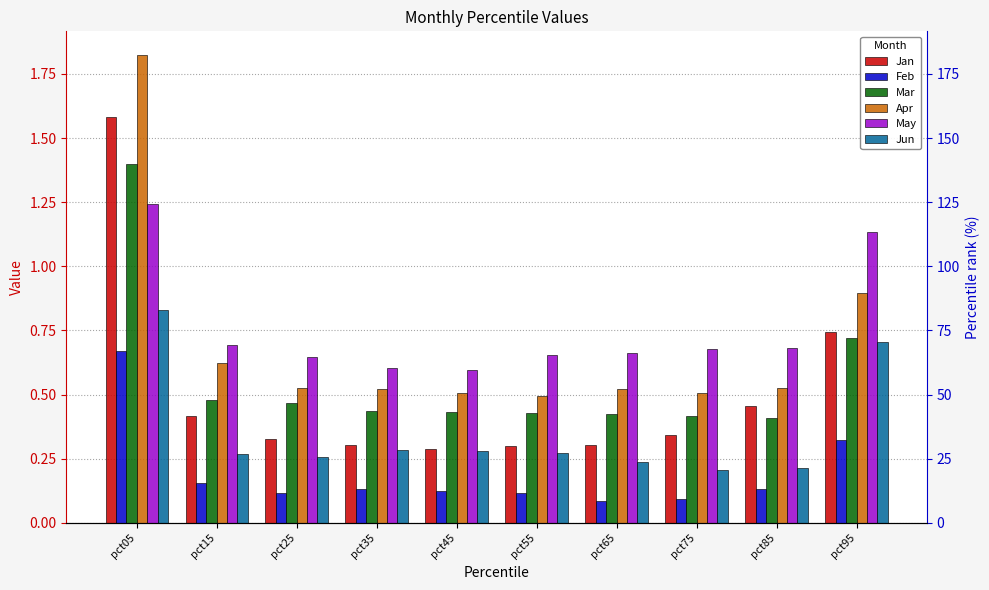

Reading left to right, list all the values displayed in this chart.

Jan: pct05=1.6	pct15=0.4	pct25=0.3	pct35=0.3	pct45=0.3	pct55=0.3	pct65=0.3	pct75=0.3	pct85=0.5	pct95=0.7
Feb: pct05=0.7	pct15=0.2	pct25=0.1	pct35=0.1	pct45=0.1	pct55=0.1	pct65=0.1	pct75=0.1	pct85=0.1	pct95=0.3
Mar: pct05=1.4	pct15=0.5	pct25=0.5	pct35=0.4	pct45=0.4	pct55=0.4	pct65=0.4	pct75=0.4	pct85=0.4	pct95=0.7
Apr: pct05=1.8	pct15=0.6	pct25=0.5	pct35=0.5	pct45=0.5	pct55=0.5	pct65=0.5	pct75=0.5	pct85=0.5	pct95=0.9
May: pct05=1.2	pct15=0.7	pct25=0.6	pct35=0.6	pct45=0.6	pct55=0.7	pct65=0.7	pct75=0.7	pct85=0.7	pct95=1.1
Jun: pct05=0.8	pct15=0.3	pct25=0.3	pct35=0.3	pct45=0.3	pct55=0.3	pct65=0.2	pct75=0.2	pct85=0.2	pct95=0.7